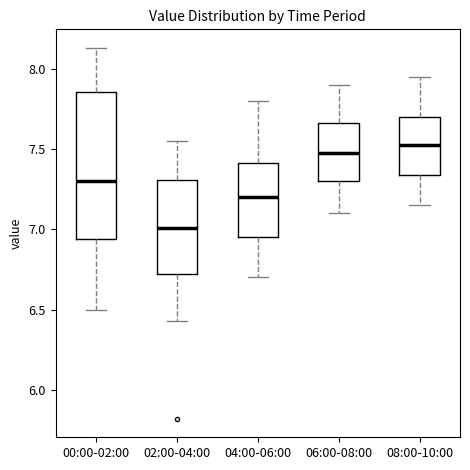

Which box's median line is the highest?

08:00-10:00